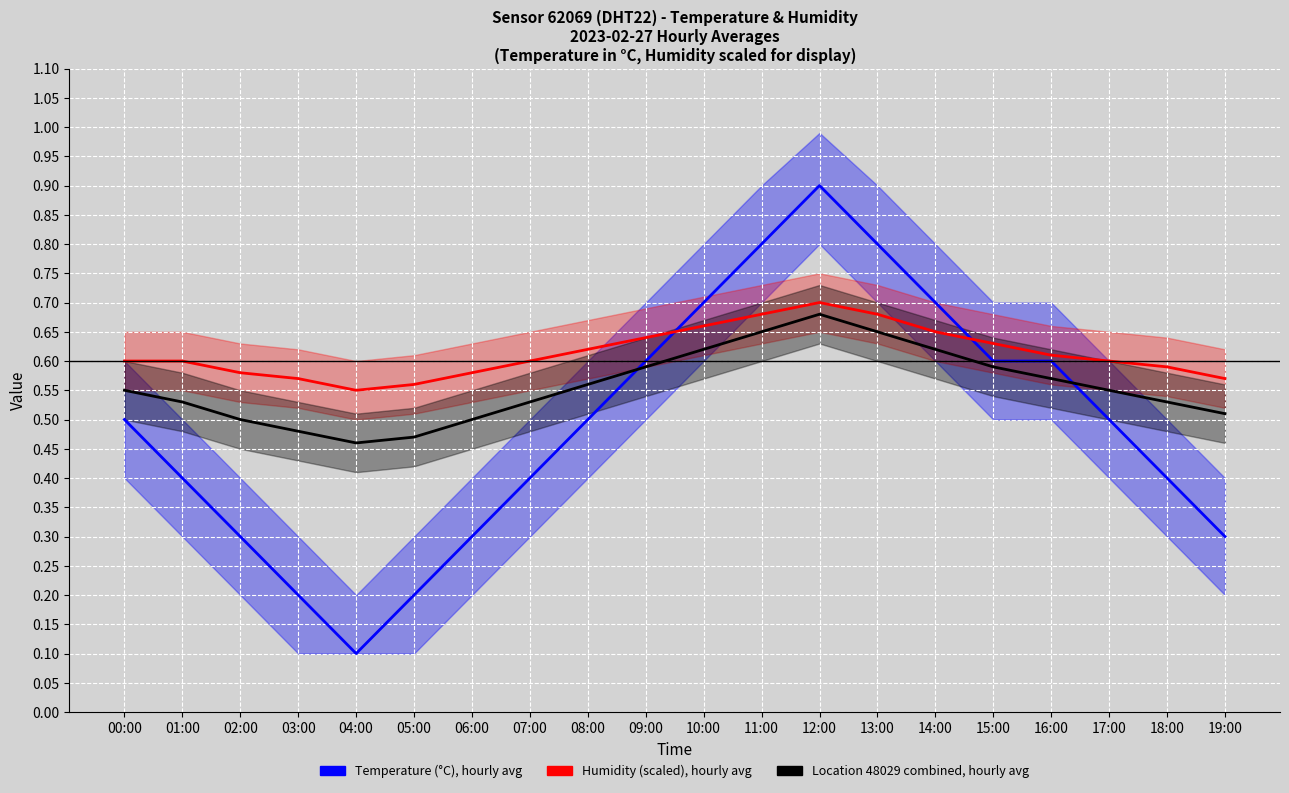

True or false: Humidity (scaled), hourly avg and Location 48029 combined, hourly avg cross at least once.

False